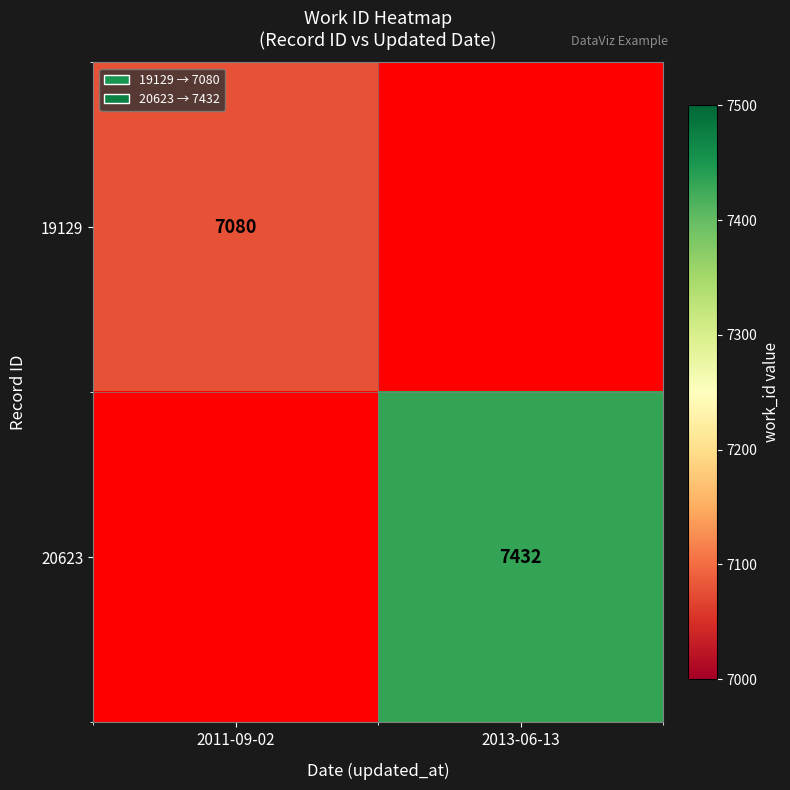

The value of 20623 at 2013-06-13 is 11008. True or false?

False